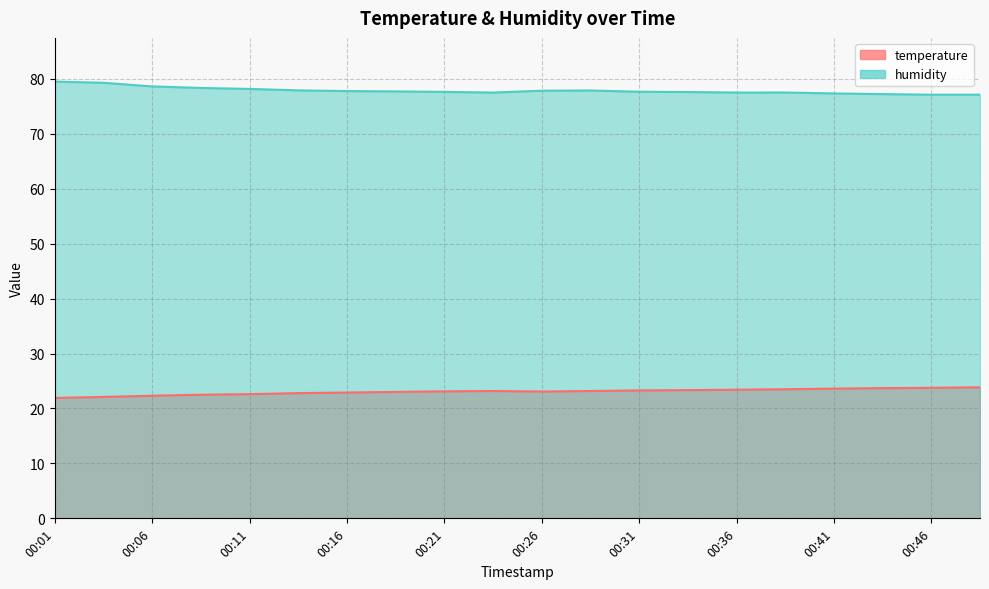

Which series has the largest total across all categories?

humidity